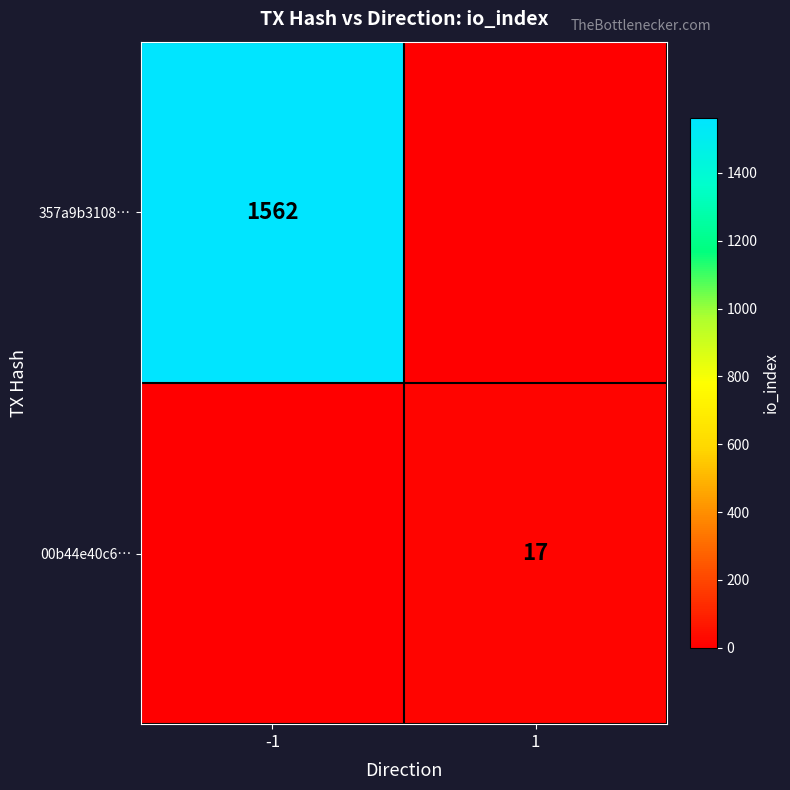

Is it true that 357a9b3108… equals 1562 at -1?

True